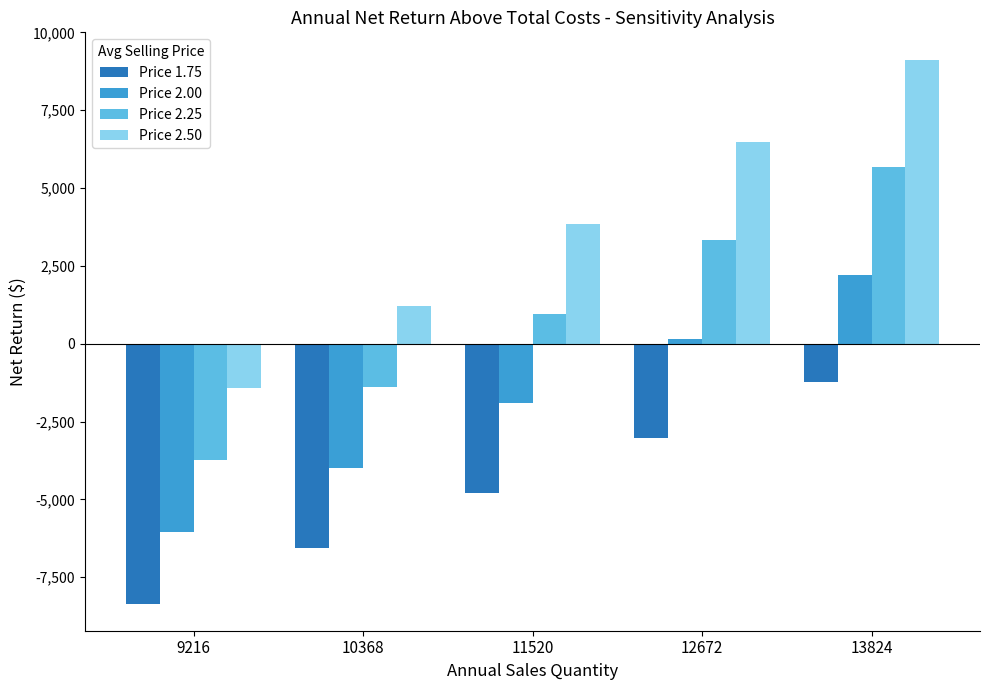

At which category does the chart reach its peak across all series?

13824